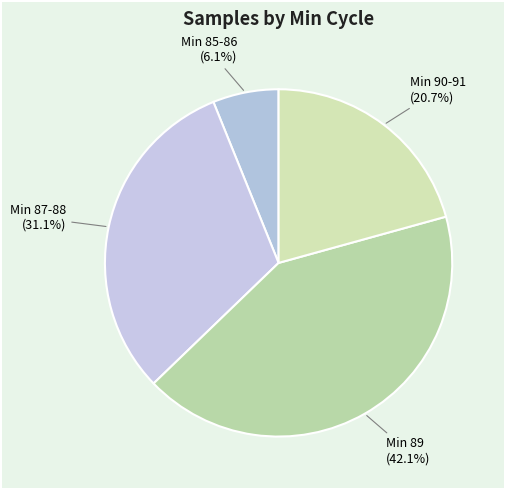

Rank the categories by value from lowest to highest.

Min 85-86, Min 90-91, Min 87-88, Min 89